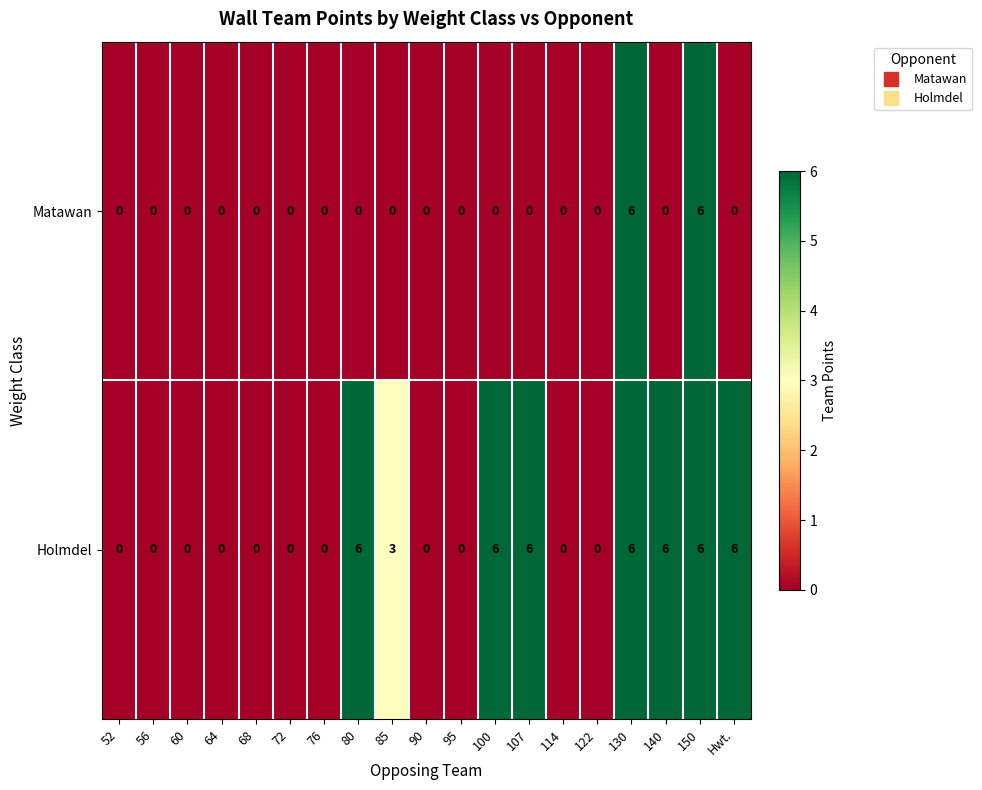

How many distinct data groups are displayed?

2